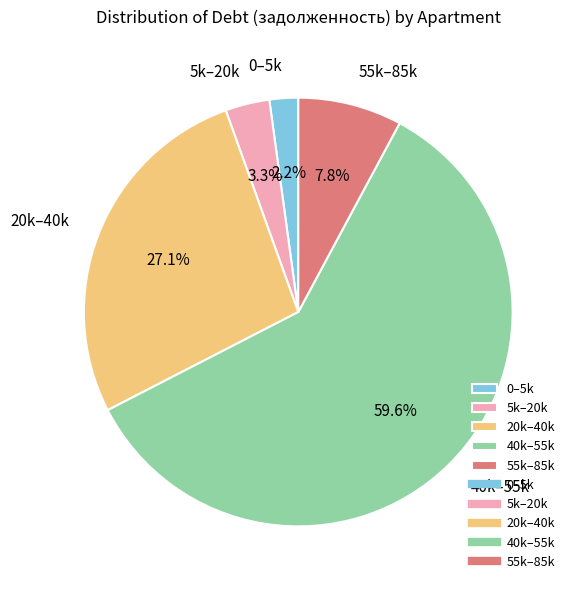

Rank the categories by value from lowest to highest.

0–5k, 5k–20k, 55k–85k, 20k–40k, 40k–55k